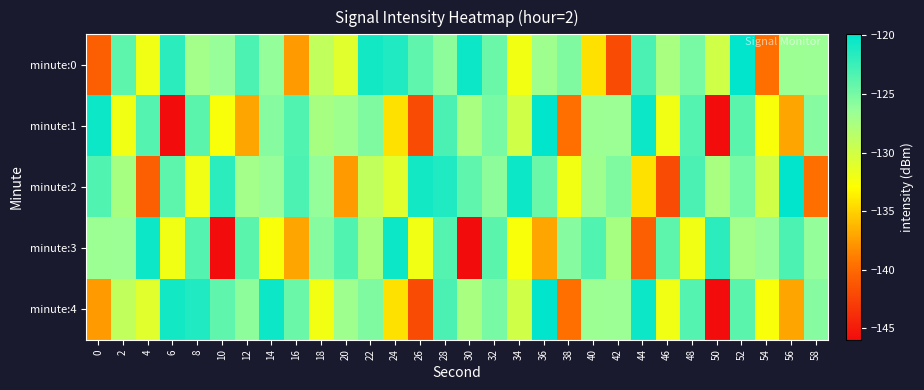

Count the number of data series in this chart.

5